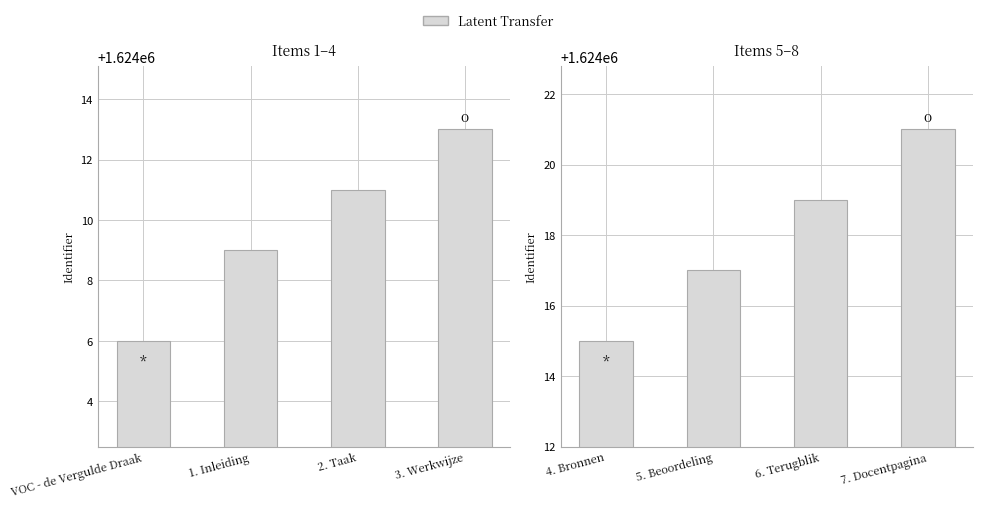

How many values are between 1624017 and 1624021?

3